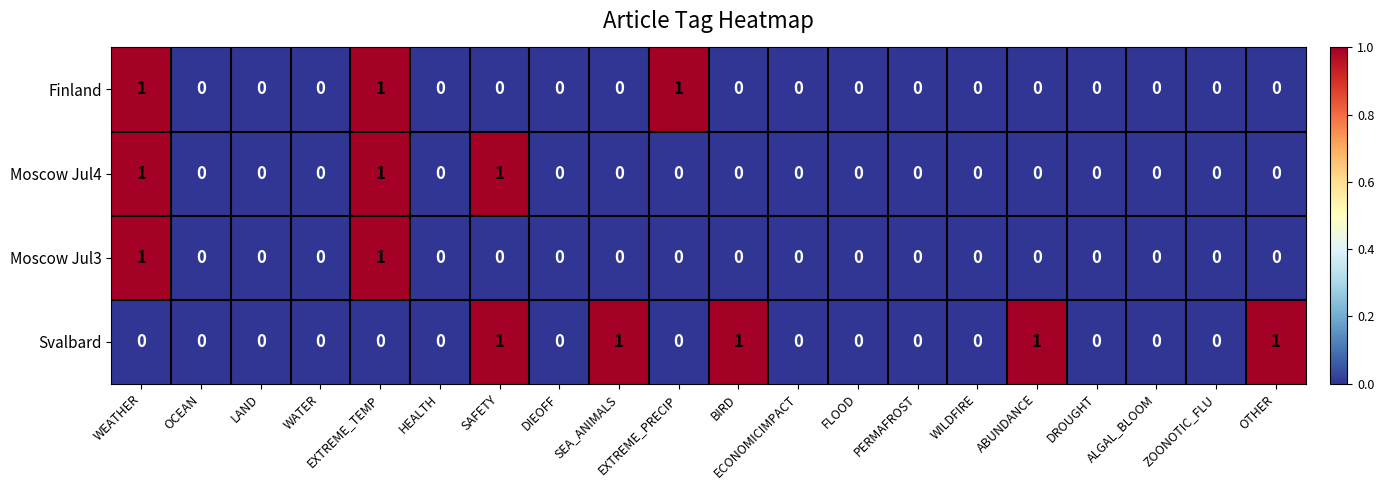

Between SEA_ANIMALS and ECONOMICIMPACT, which series saw the biggest shift?

Svalbard